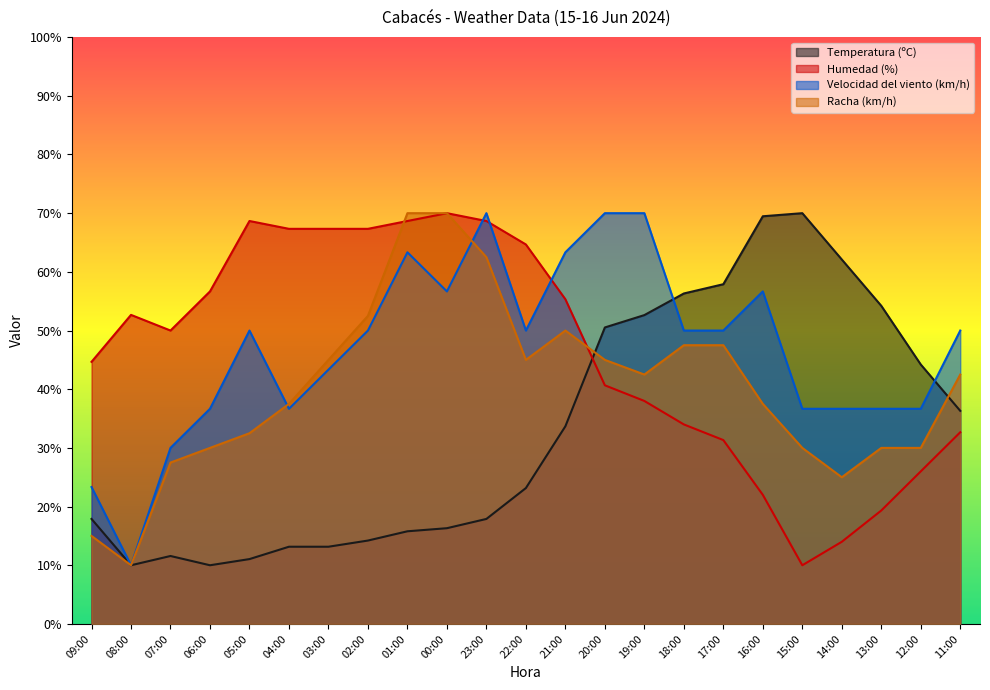

List the series in order of their peak value, highest first.

Humedad (%), Racha (km/h), Temperatura (ºC), Velocidad del viento (km/h)